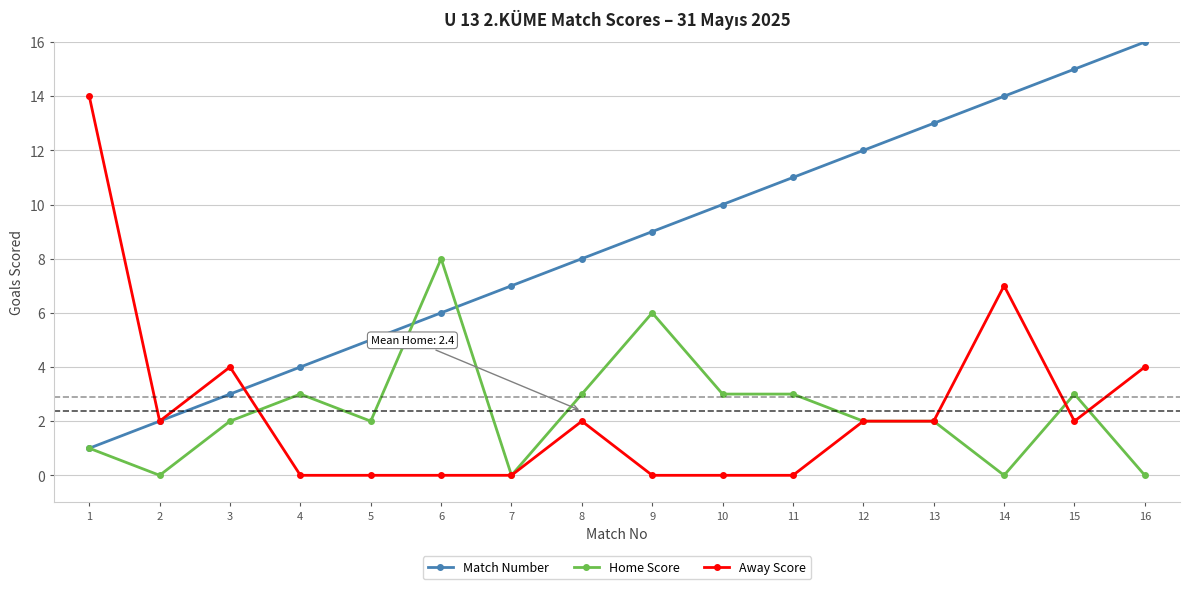

How many data points does each series have?

16